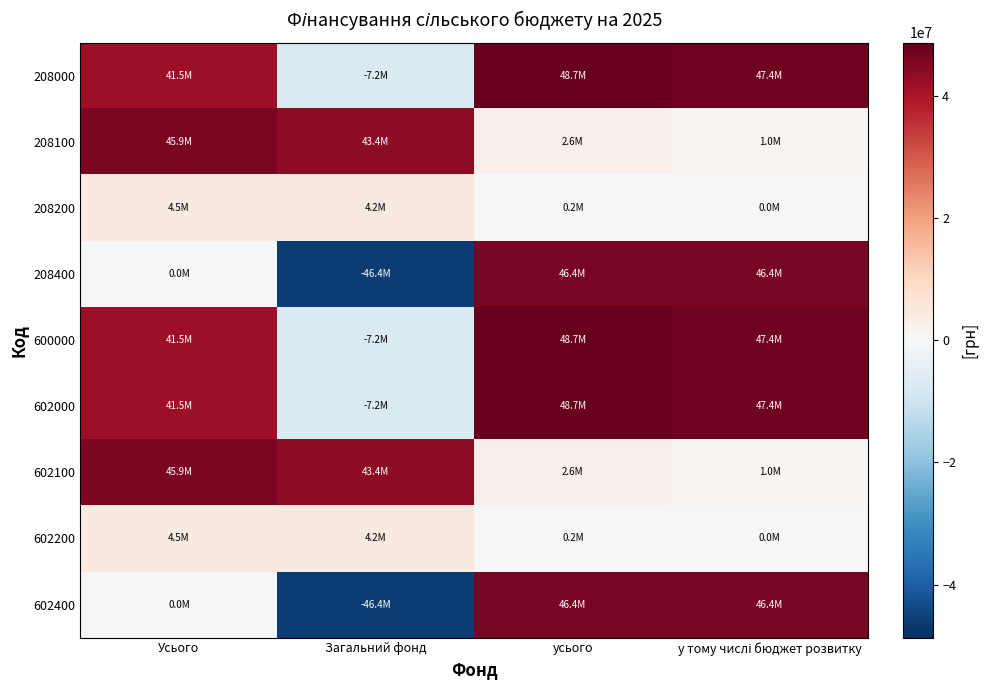

Reading left to right, extract all data points from this chart.

208000: Усього=41465360.8	Загальний фонд=-7217765.0	усього=48683125.8	у тому числі бюджет розвитку=47402855.0
208100: Усього=45932040.6	Загальний фонд=43365023.6	усього=2567017.0	у тому числі бюджет розвитку=1049864.0
208200: Усього=4466679.8	Загальний фонд=4229797.6	усього=236882.2	у тому числі бюджет розвитку=0.0
208400: Усього=0.0	Загальний фонд=-46352991.0	усього=46352991.0	у тому числі бюджет розвитку=46352991.0
600000: Усього=41465360.8	Загальний фонд=-7217765.0	усього=48683125.8	у тому числі бюджет розвитку=47402855.0
602000: Усього=41465360.8	Загальний фонд=-7217765.0	усього=48683125.8	у тому числі бюджет розвитку=47402855.0
602100: Усього=45932040.6	Загальний фонд=43365023.6	усього=2567017.0	у тому числі бюджет розвитку=1049864.0
602200: Усього=4466679.8	Загальний фонд=4229797.6	усього=236882.2	у тому числі бюджет розвитку=0.0
602400: Усього=0.0	Загальний фонд=-46352991.0	усього=46352991.0	у тому числі бюджет розвитку=46352991.0